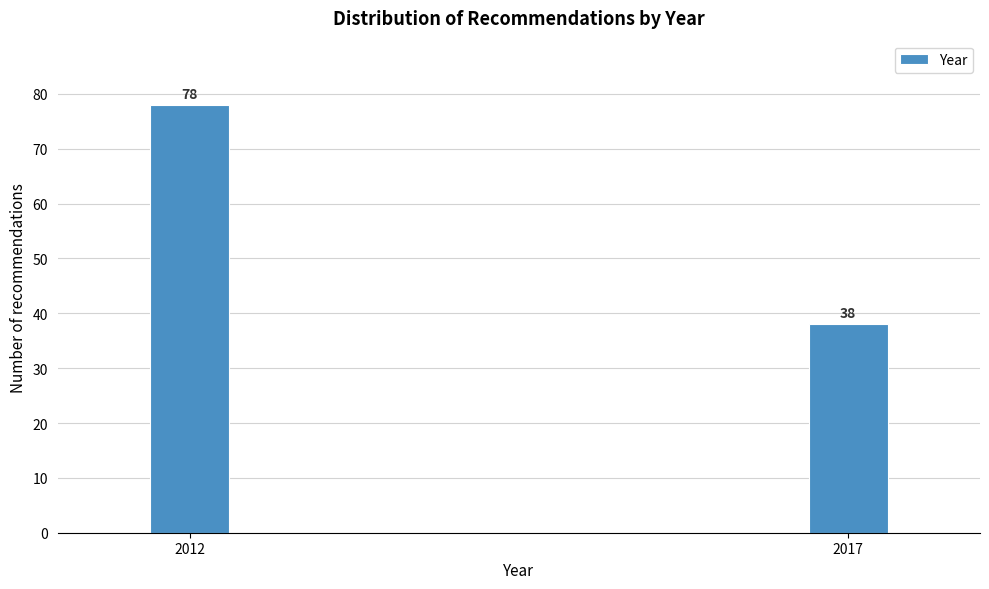

Reading left to right, extract all data points from this chart.

2012=78	2017=38